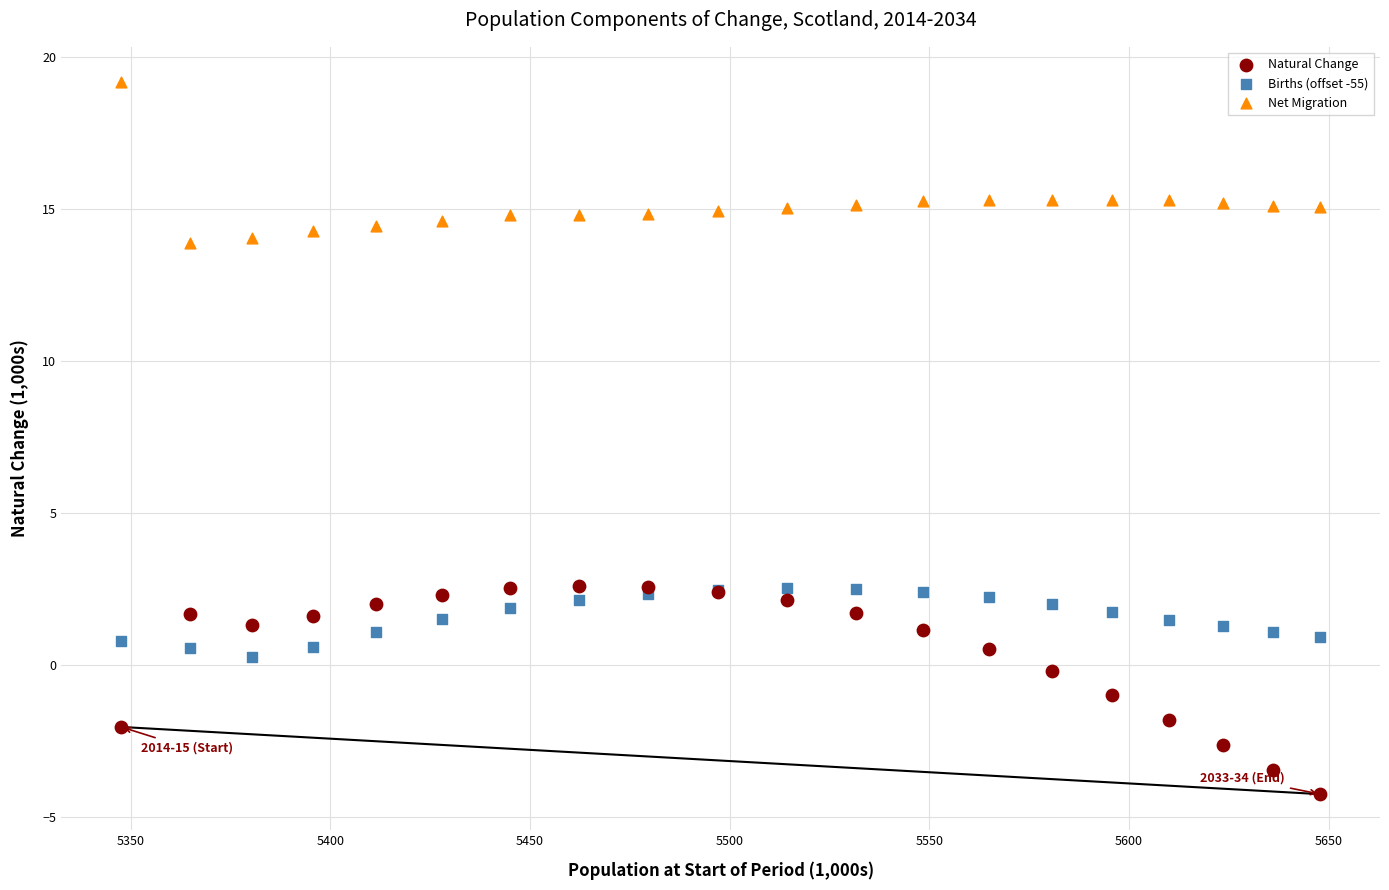

What is the X range (max minus min) for the scatter plot?

300.3